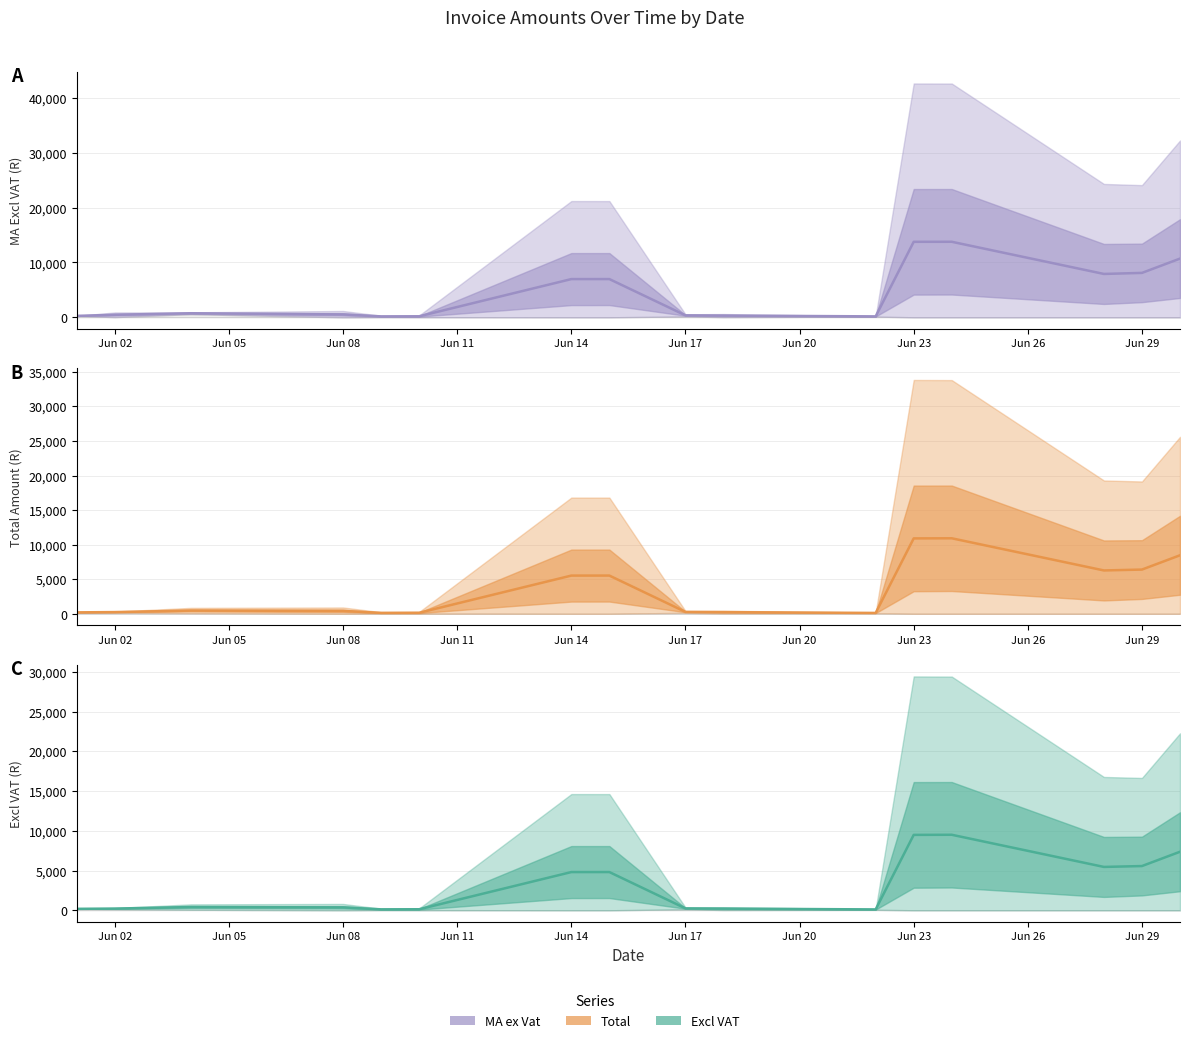

What is the smallest value displayed?

108.0